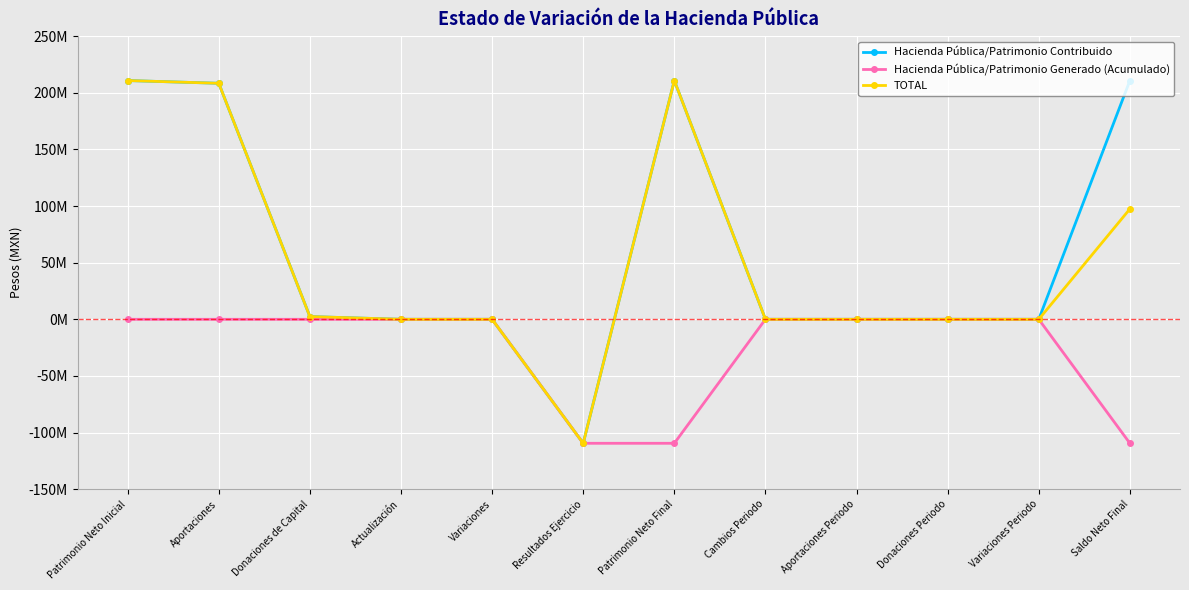

True or false: Hacienda Pública/Patrimonio Contribuido has more than 2 interior local peaks.

False